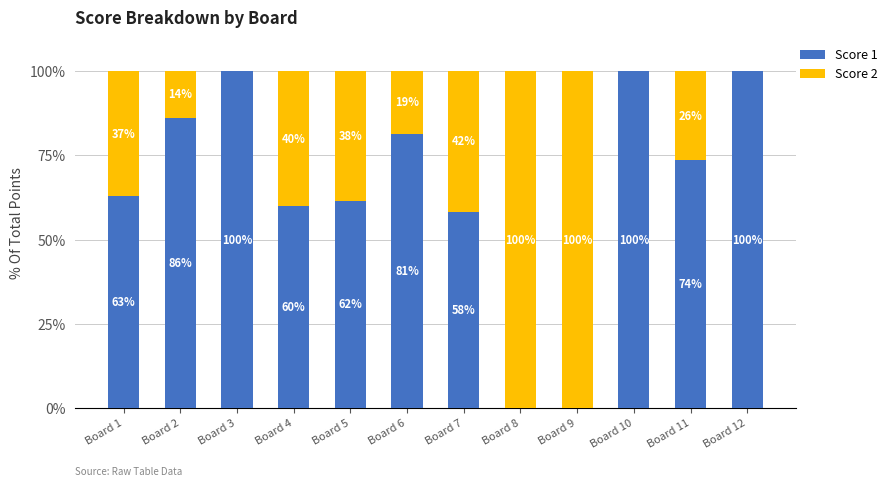

What is the total value across all series at Board 11?

100.0